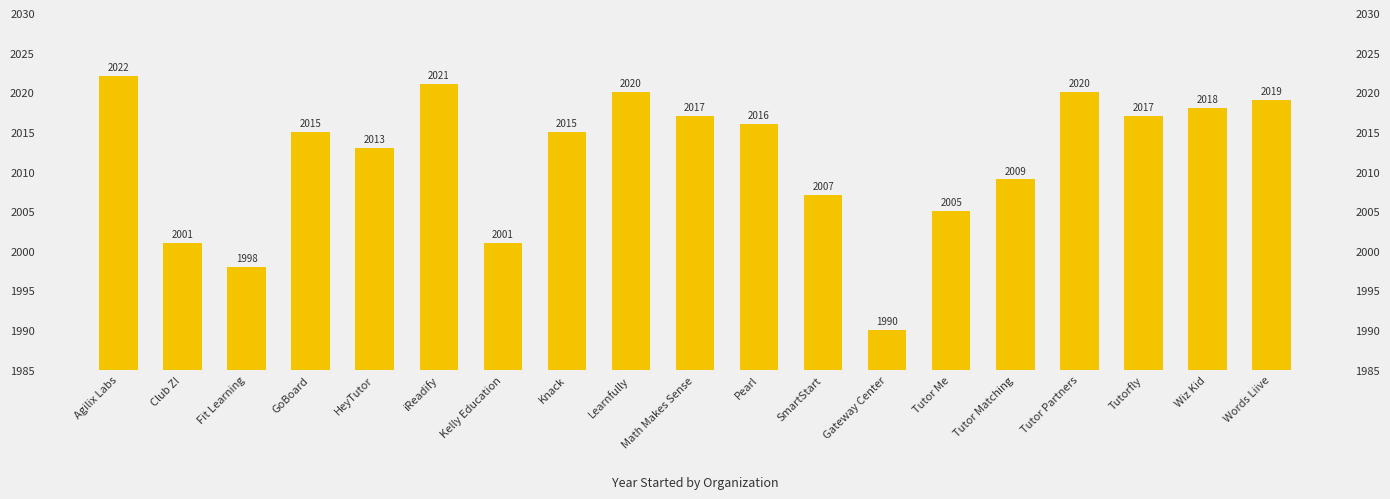

How many categories are shown in the chart?

19